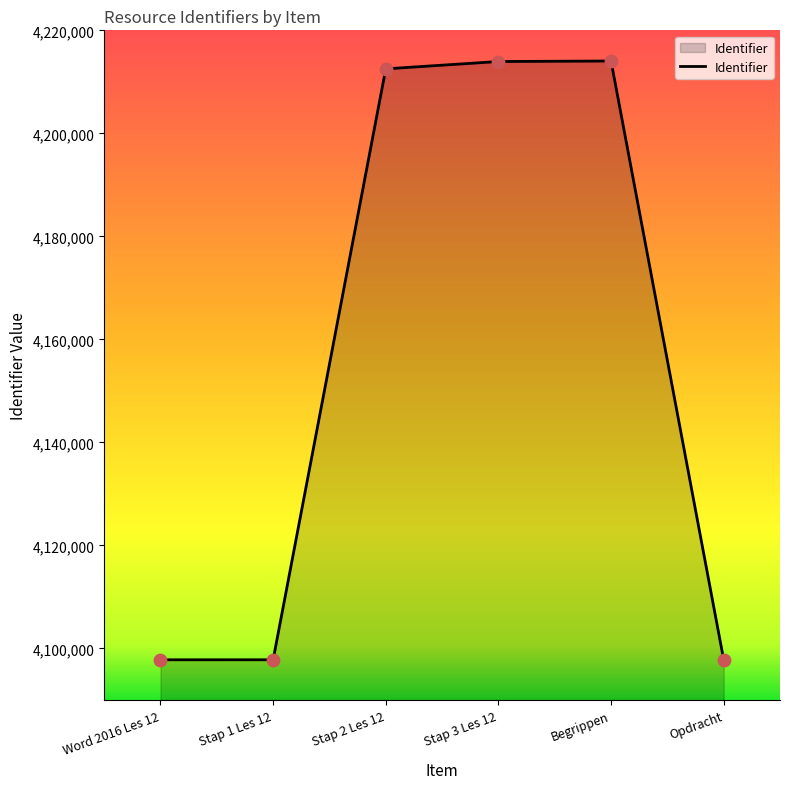

Which has a higher value, Stap 3 Les 12 or Opdracht?

Stap 3 Les 12